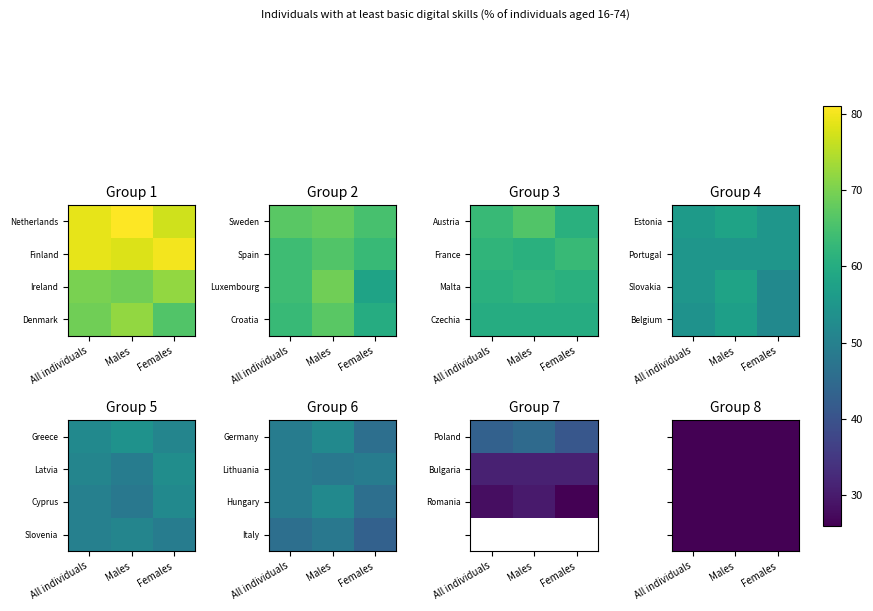

Which series has the largest total across all categories?

Netherlands